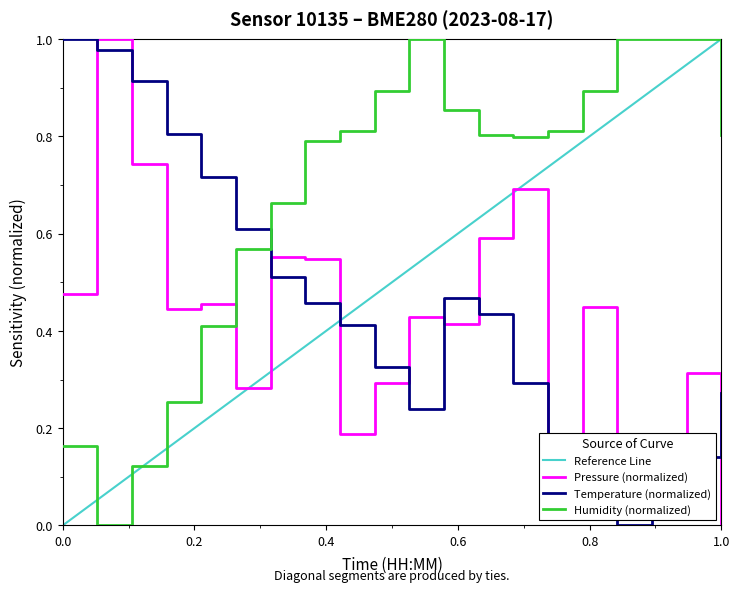

The value of Pressure (normalized) at 1.0 is 0.0. True or false?

True